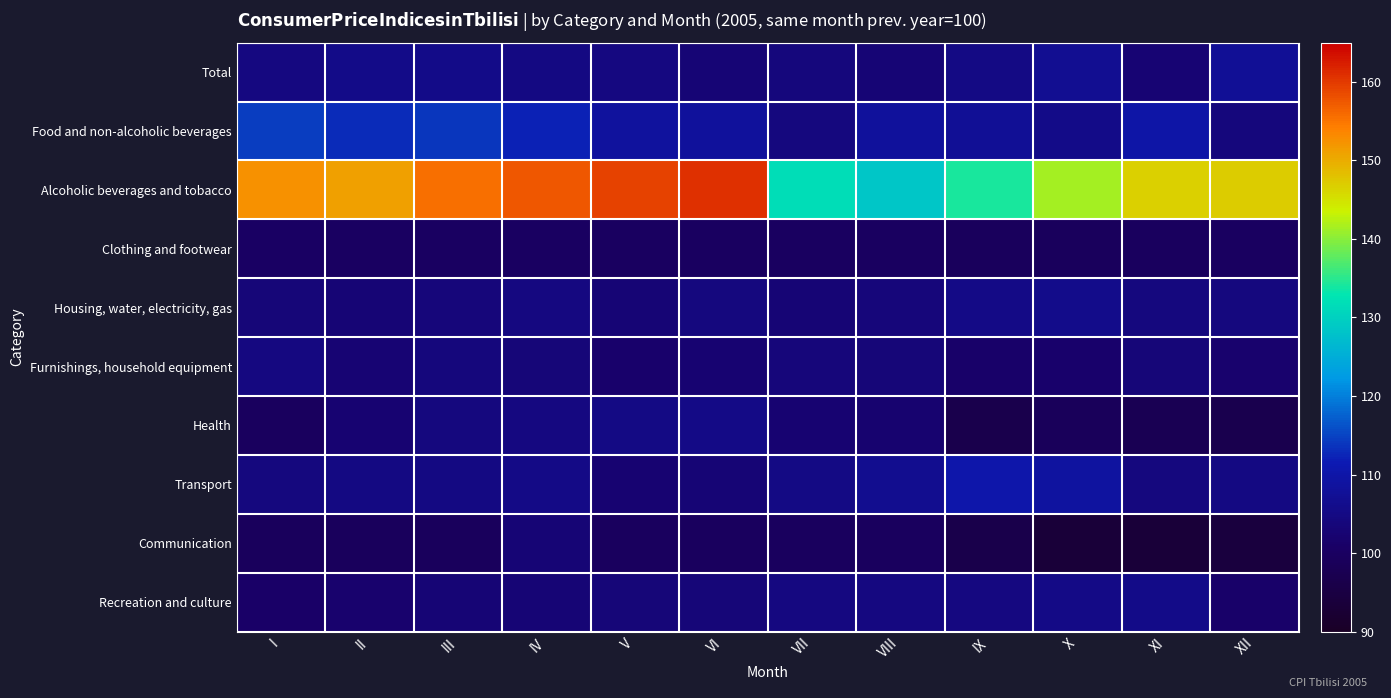

Which series has the widest spread of values?

Alcoholic beverages and tobacco